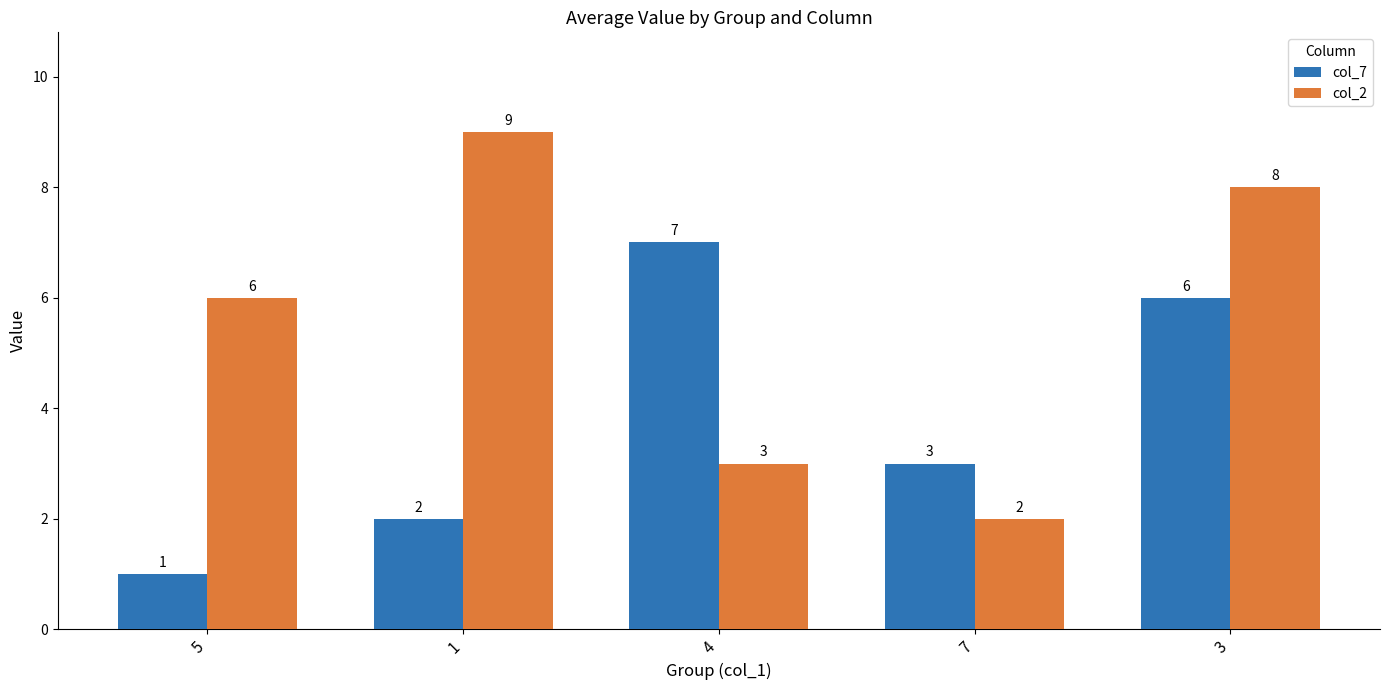

What is the total value across all series at 7?

5